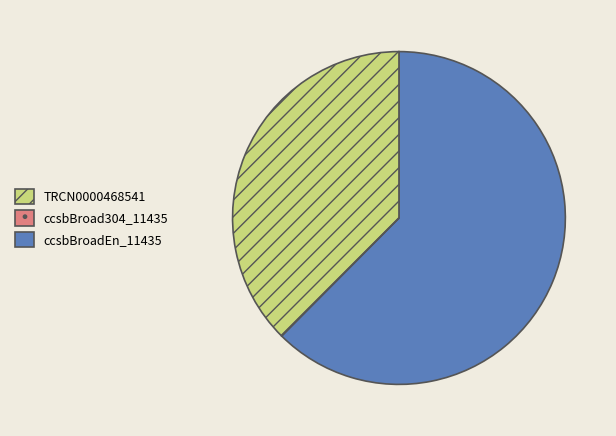

Does any single category account for the majority?

Yes